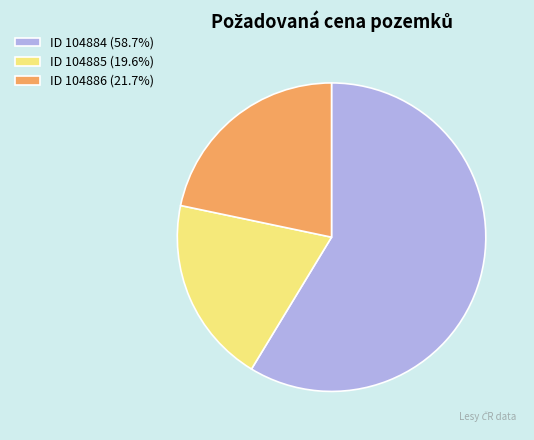

Does ID 104884 (58.7%) represent more than half of the total?

Yes